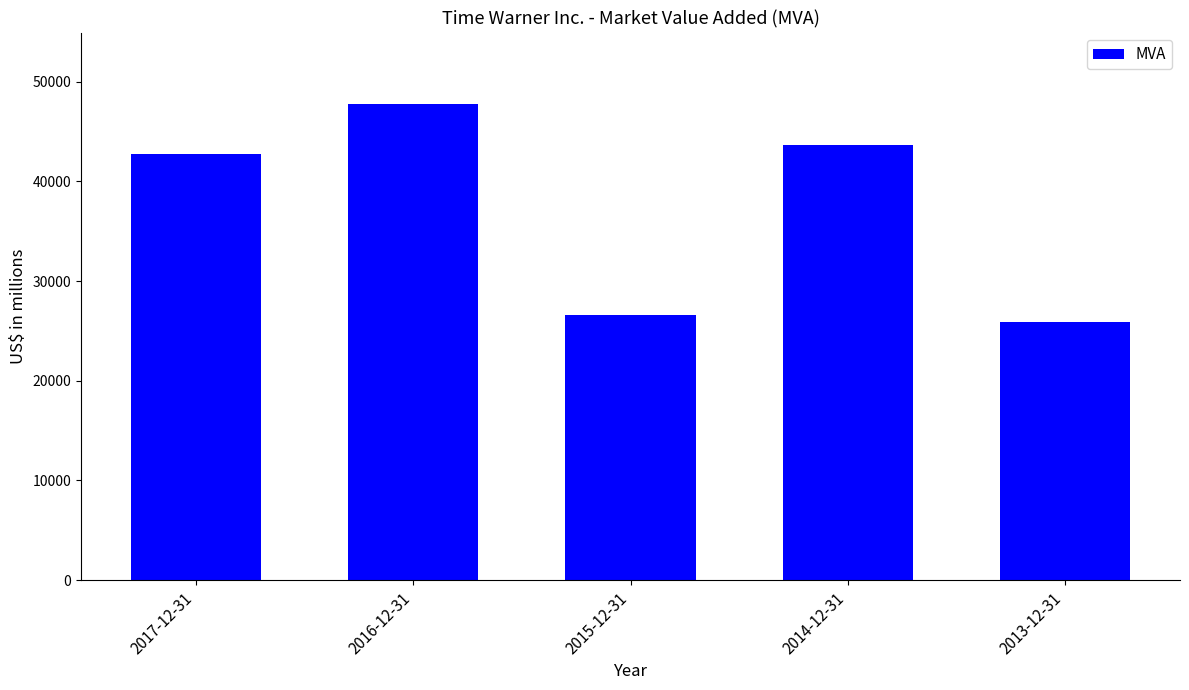

The value at 2014-12-31 is 43686. True or false?

True